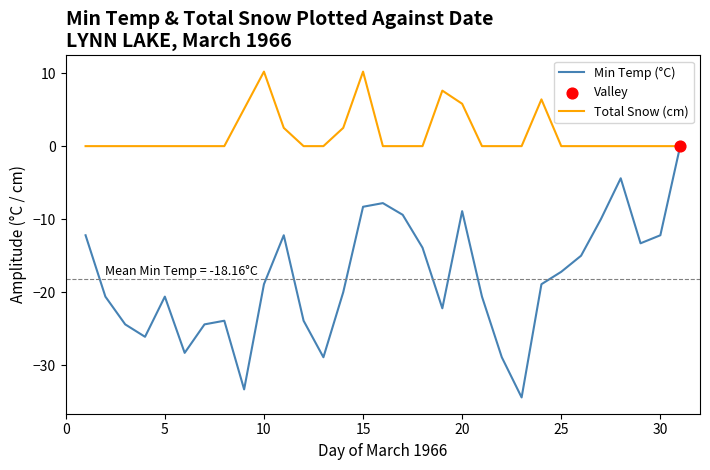

What is the lowest value of the Min Temp (°C) series?

-34.4